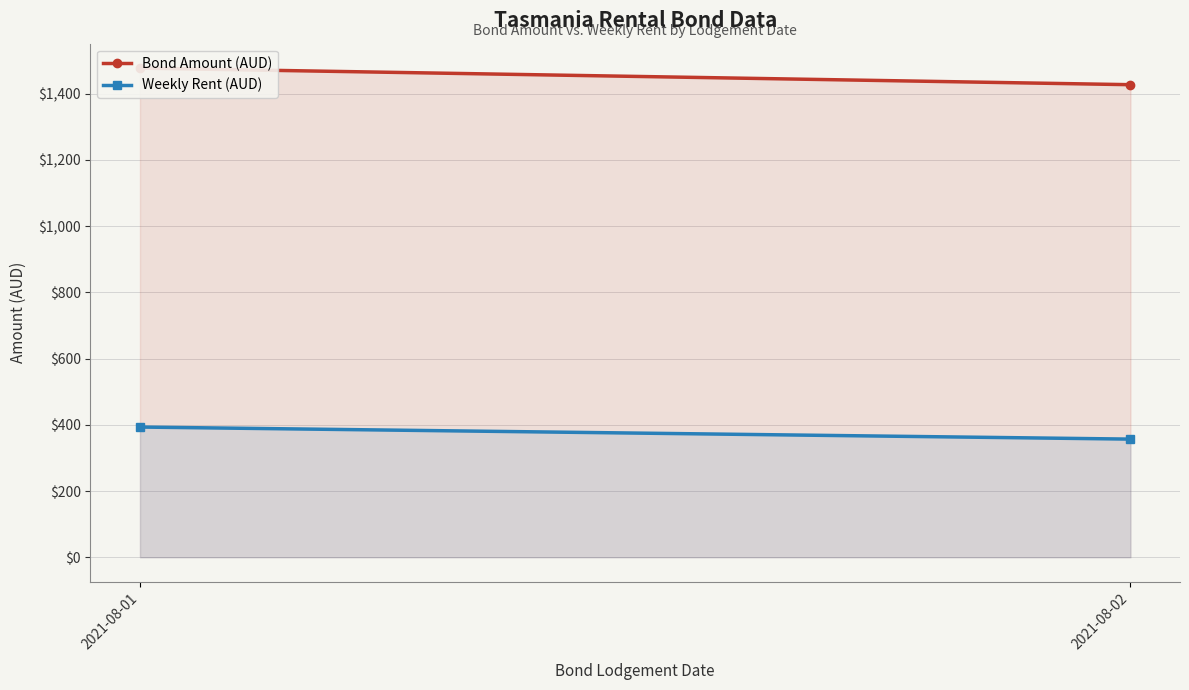

How many lines are shown in the chart?

2